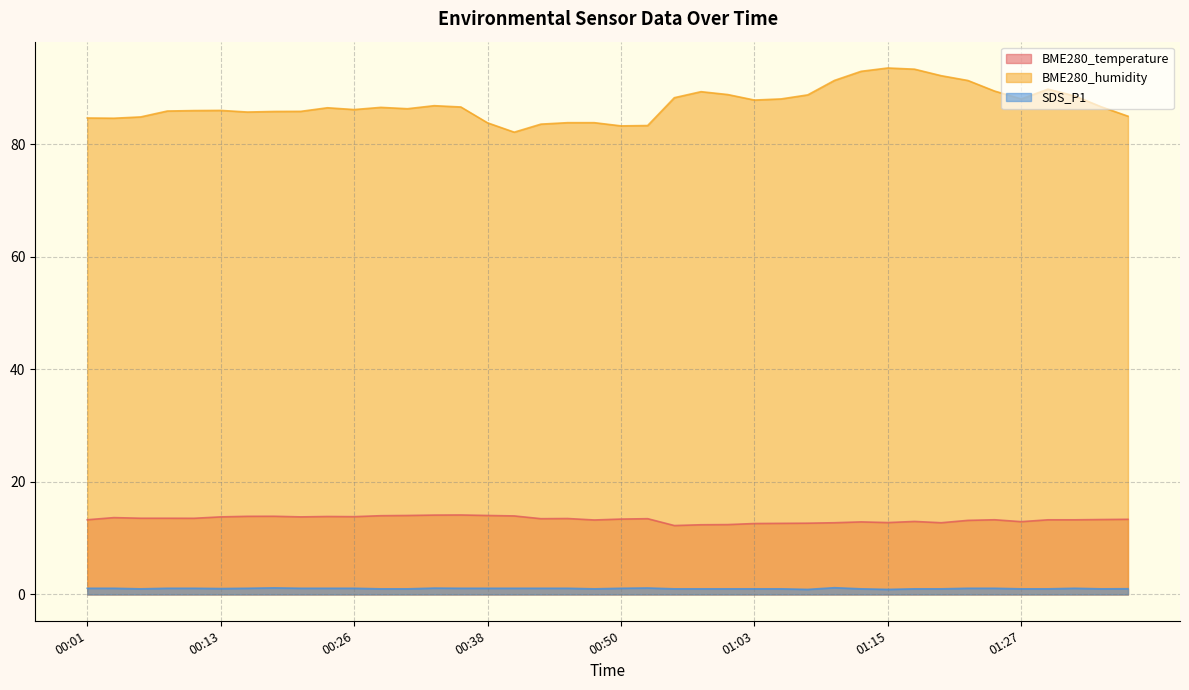

Which series has the largest range (max minus min)?

BME280_humidity